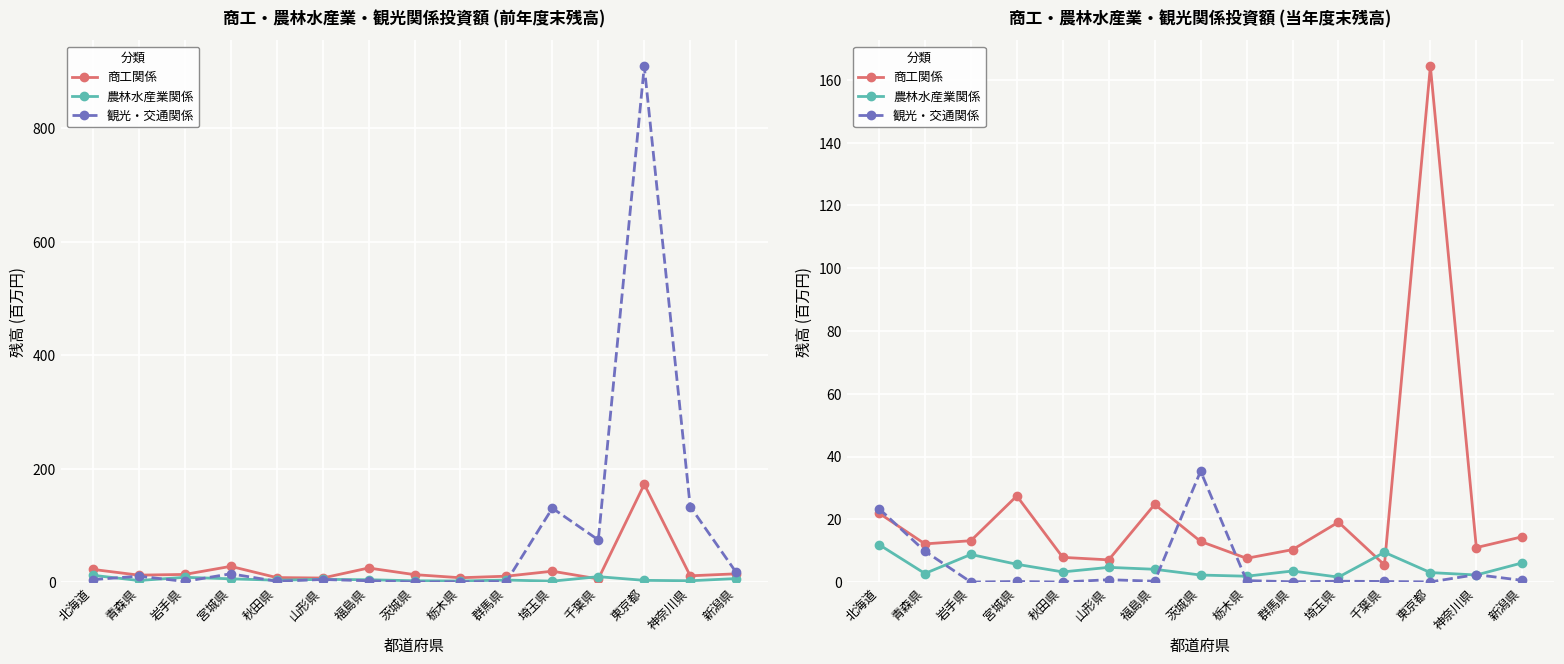

At which category is the sum across all series the highest?

東京都